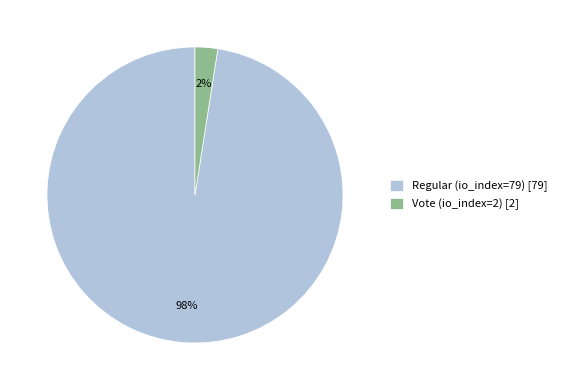

What percentage is the Vote (io_index=2) slice, to the nearest percent?

2%